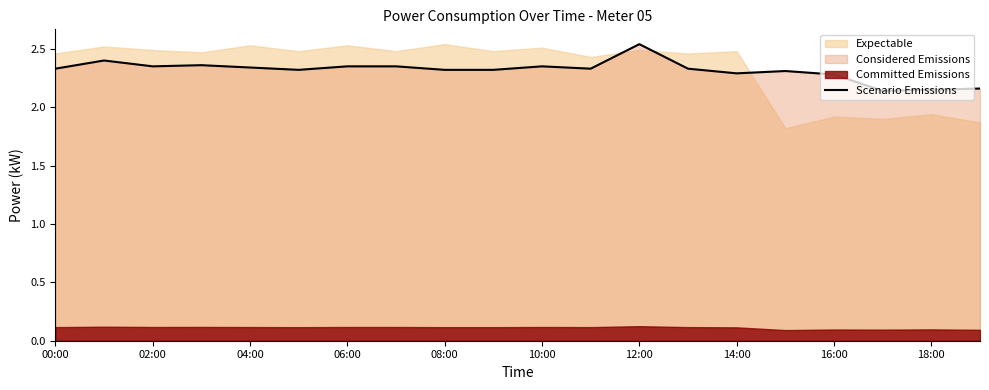

What is the maximum value shown in the chart?

2.5